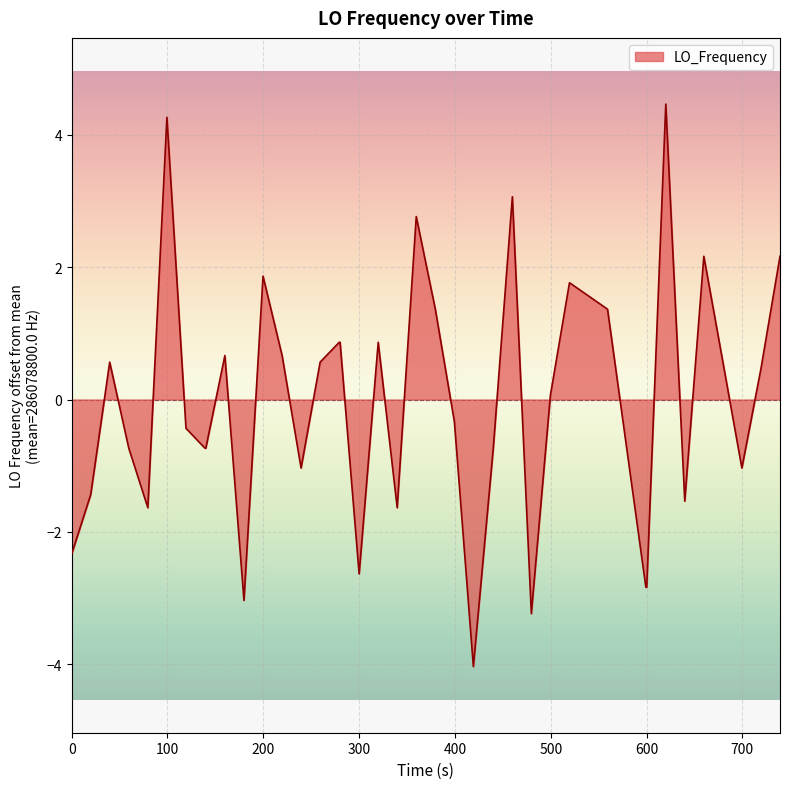

What is the difference between the maximum and minimum values?

8.5